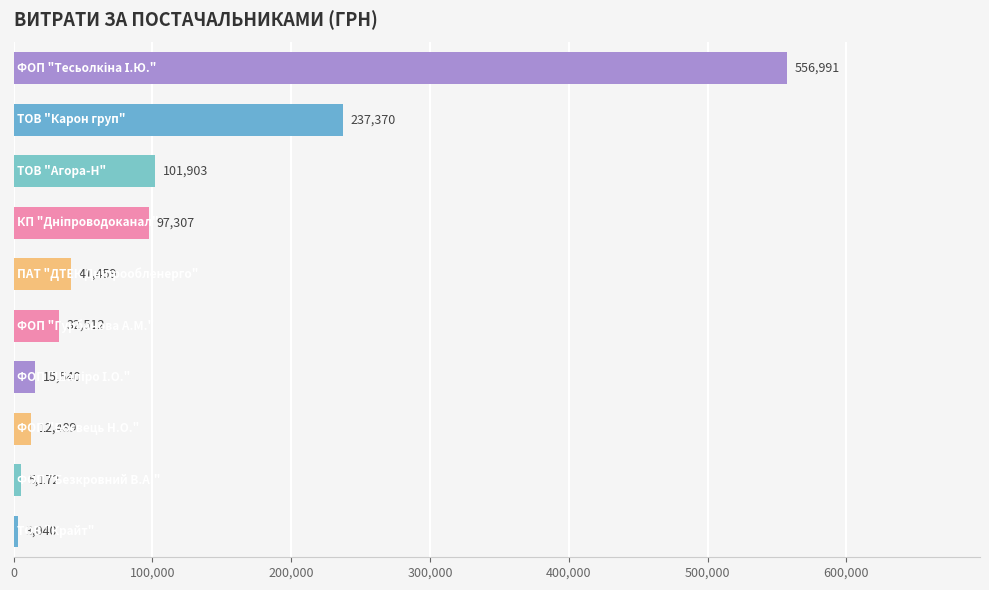

What is the average value?

110378.3